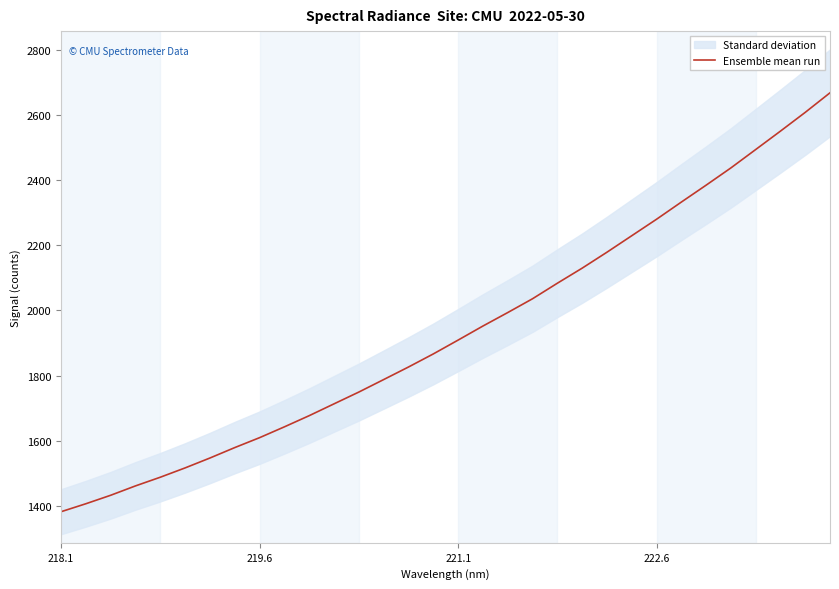

What is the highest value of the Ensemble mean run series?

2668.5